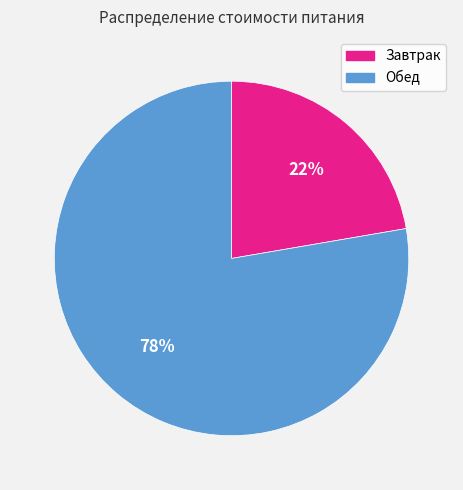

To the nearest percent, what is the combined percentage of Завтрак and Обед?

100%